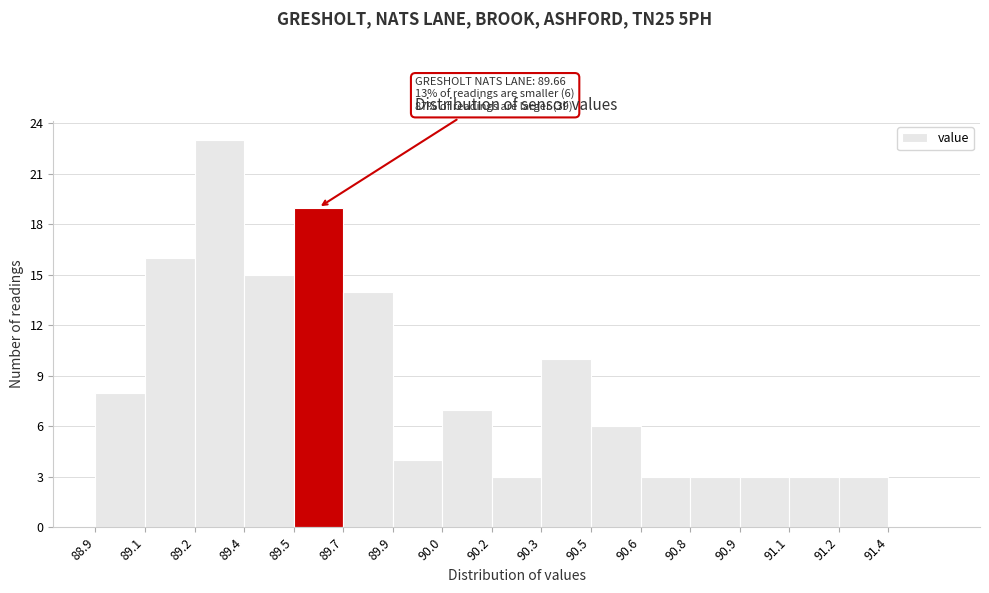

Reading left to right, extract all data points from this chart.

88.9=8	89.1=16	89.2=23	89.4=15	89.5=19	89.7=14	89.9=4	90.0=7	90.2=3	90.3=10	90.5=6	90.6=3	90.8=3	90.9=3	91.1=3	91.2=3	91.4=0